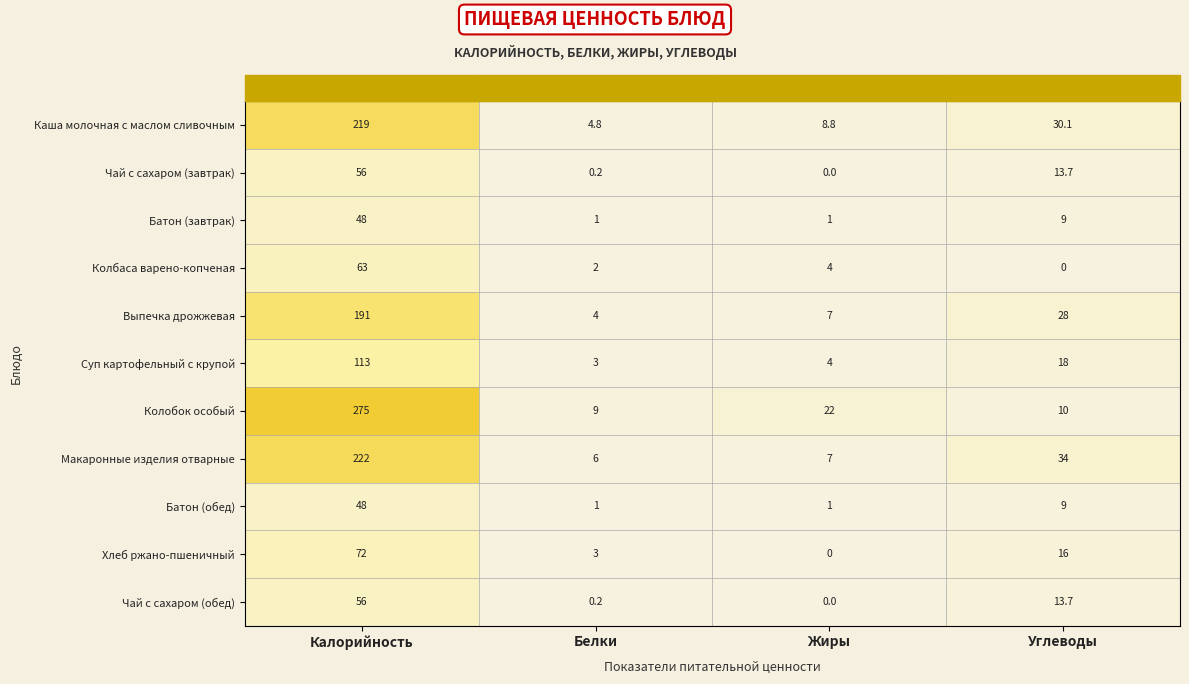

Between Калорийность and Углеводы, which series saw the biggest shift?

Колобок особый